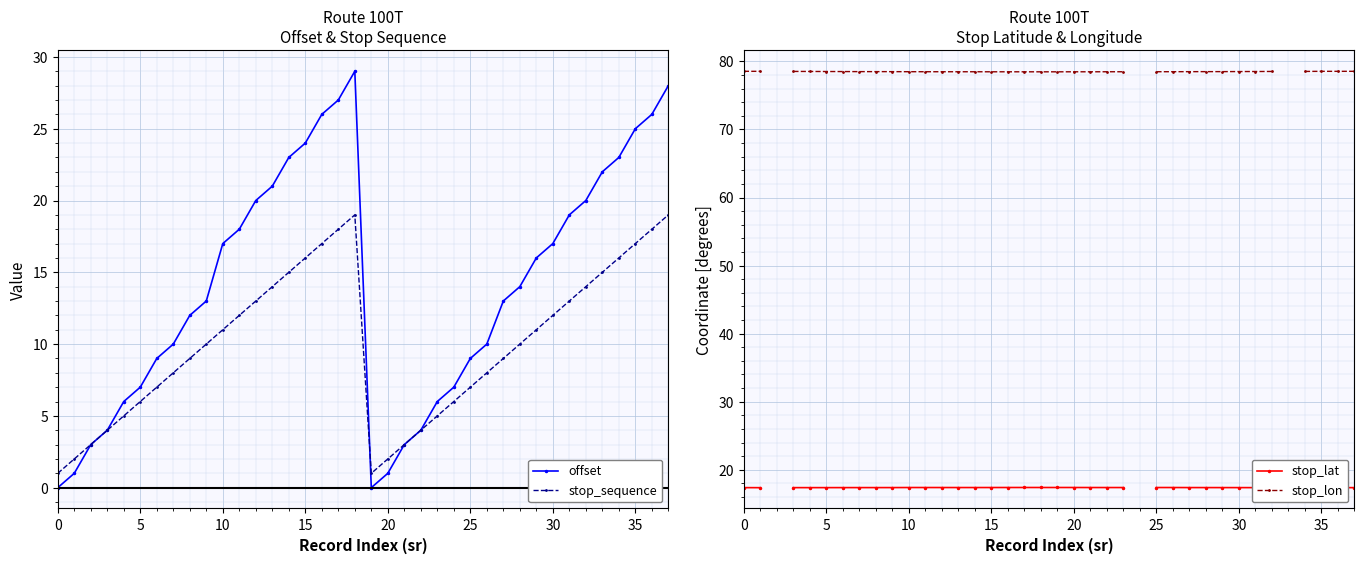

Rank the series at 9 from lowest to highest value.

stop_sequence, offset, stop_lat, stop_lon